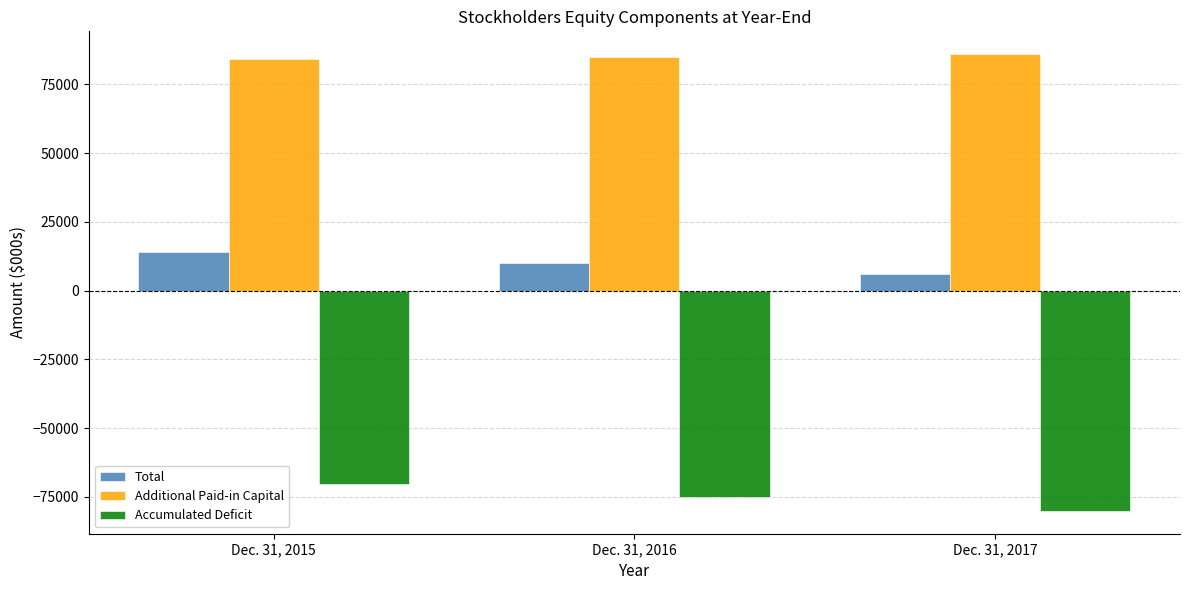

What value does the Additional Paid-in Capital series have at Dec. 31, 2017?

85944